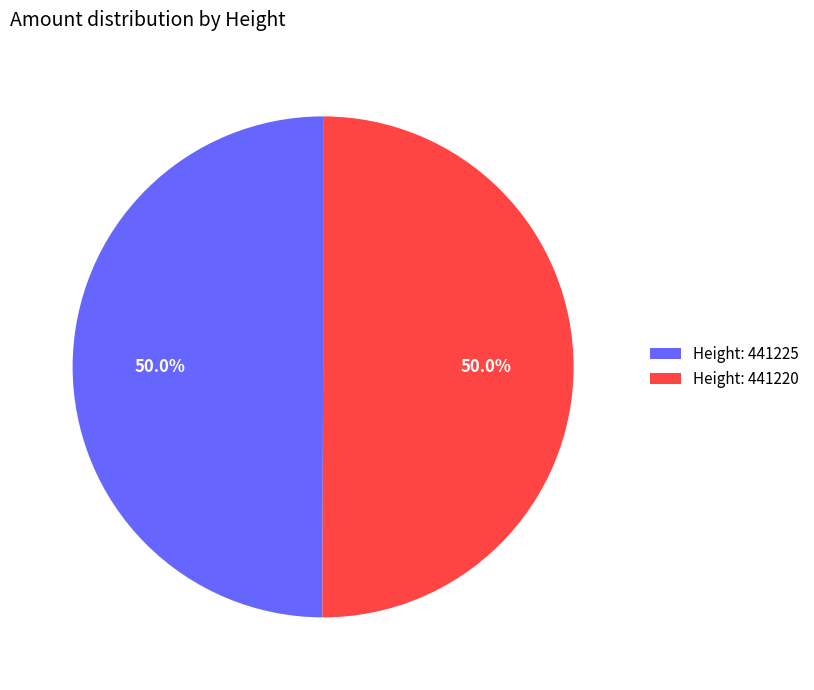

How much of the chart is everything except Height: 441225?

50.0%